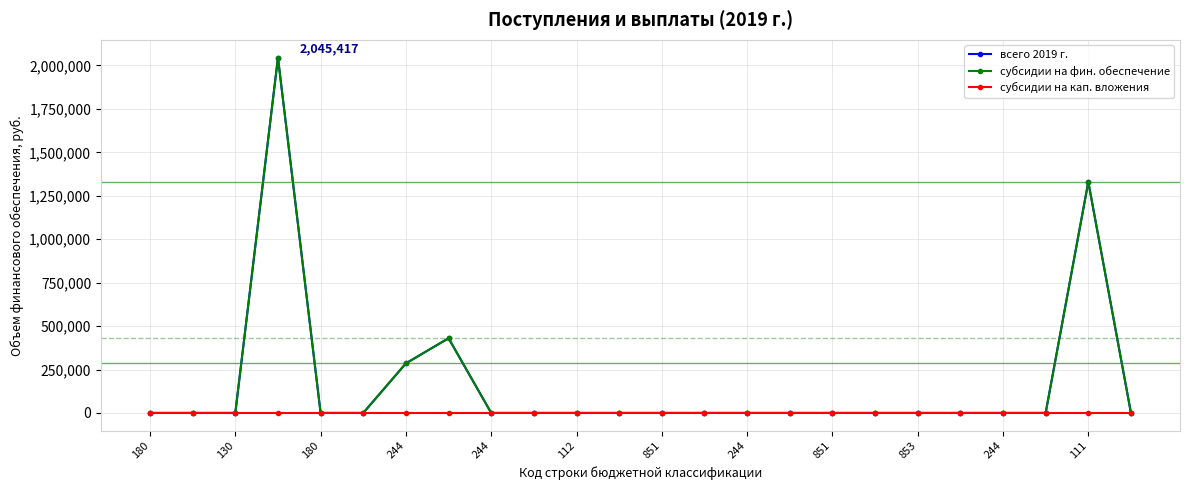

True or false: субсидии на кап. вложения and всего 2019 г. cross at least once.

False